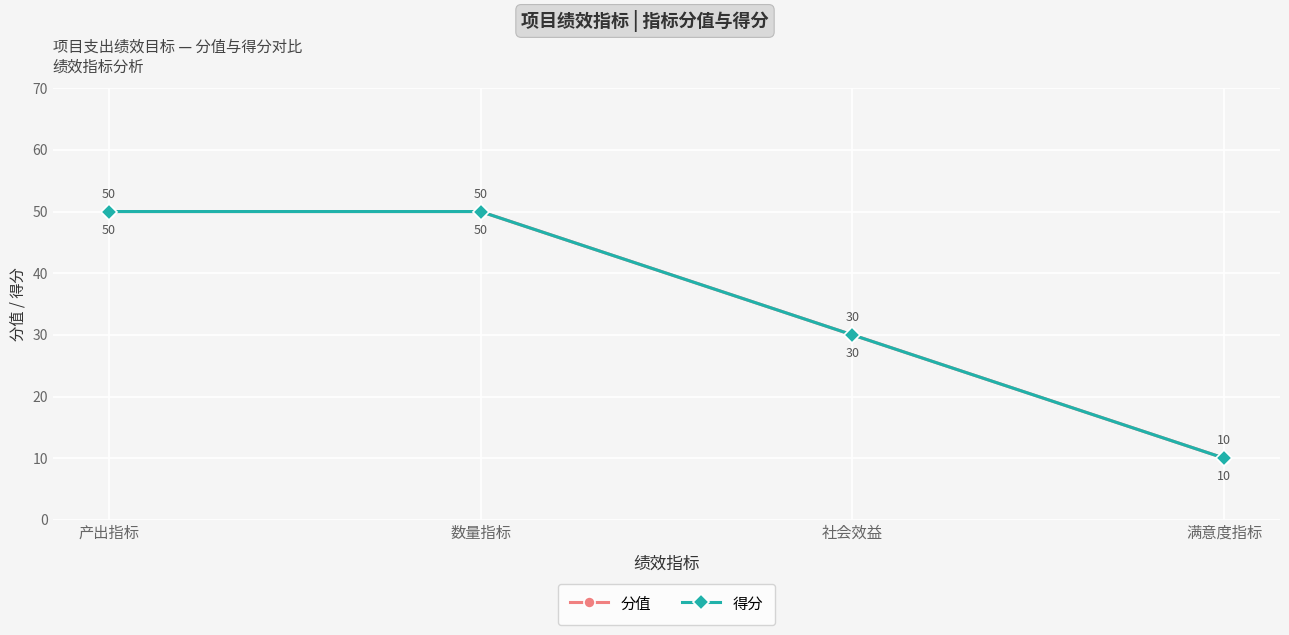

Rank the series by their maximum value, from highest to lowest.

分值, 得分